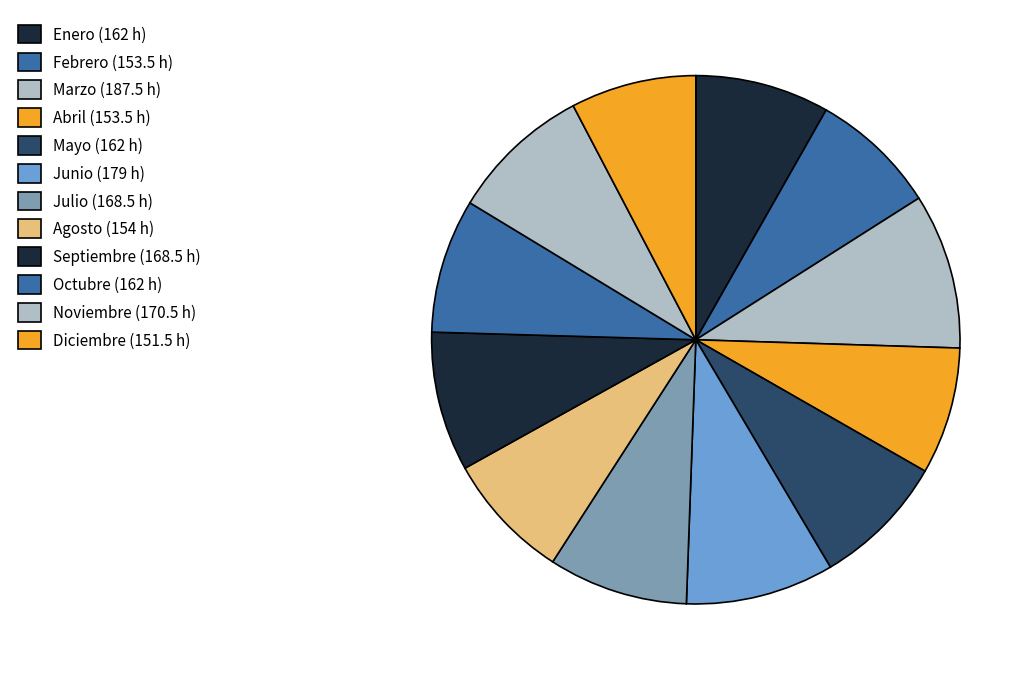

To the nearest percent, what percentage of the pie is Agosto?

8%